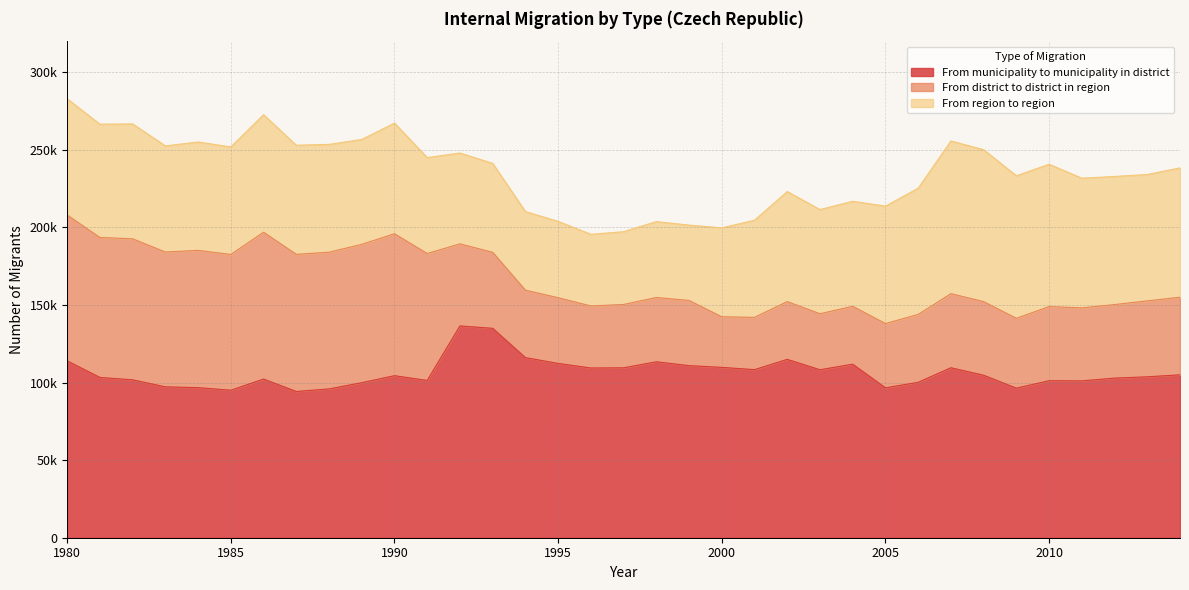

Between 2004 and 2011, which series saw the biggest shift?

From region to region